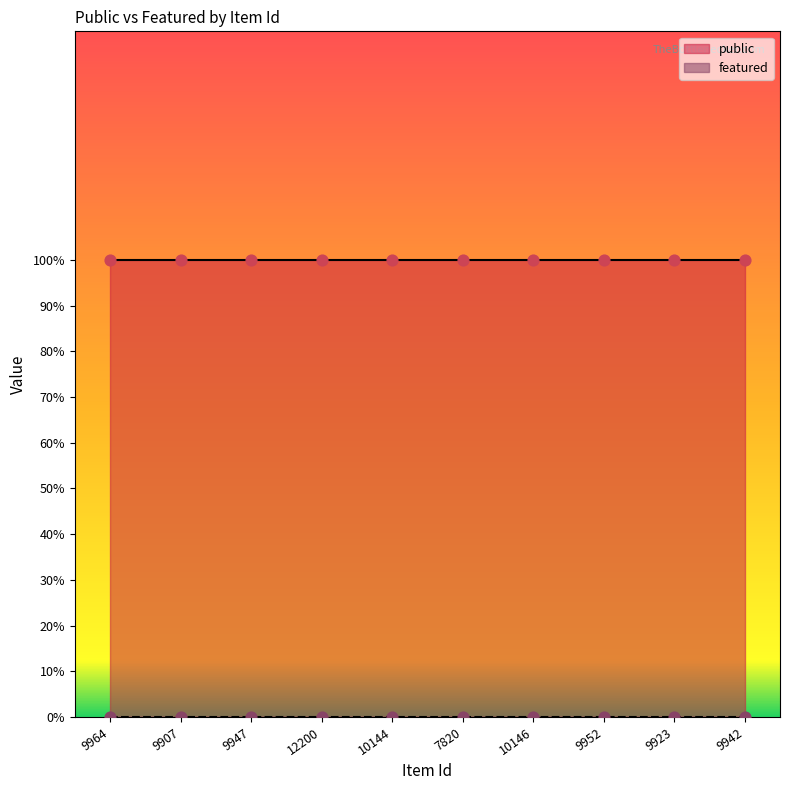

Which series reaches the maximum Y coordinate?

public